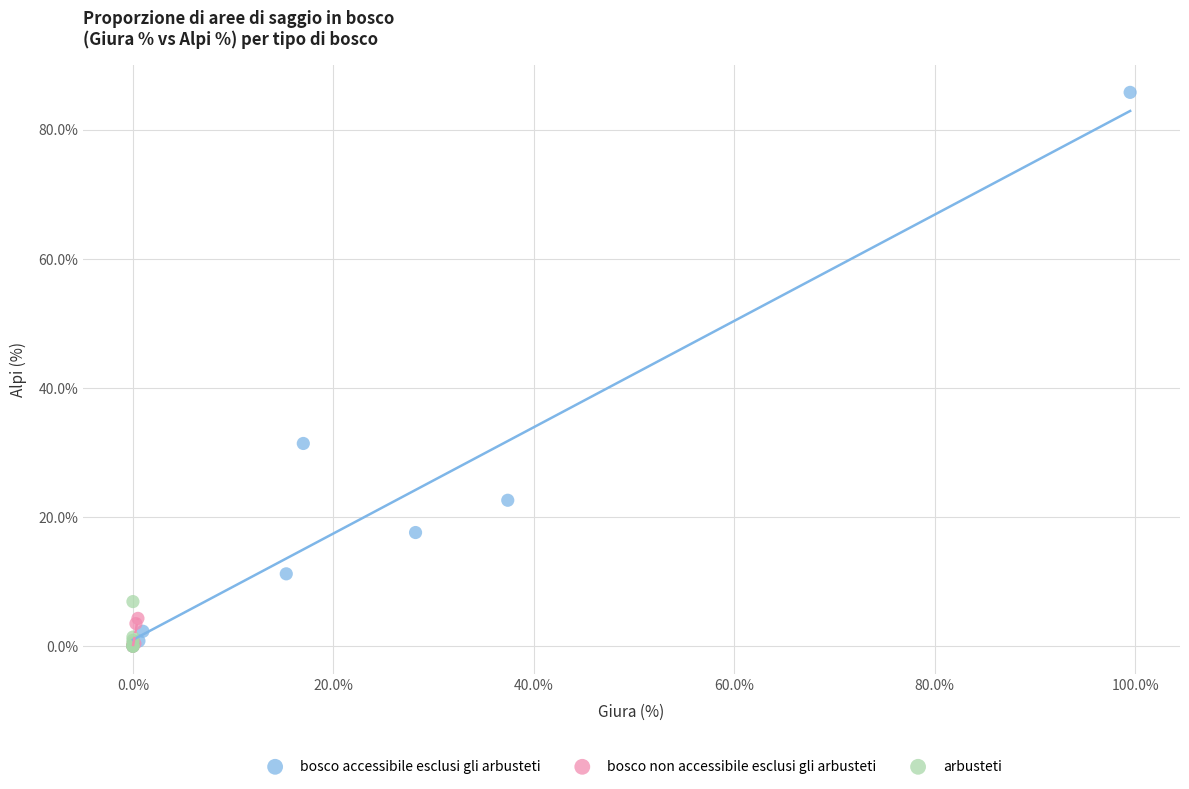

Which series has the largest Y range (max minus min)?

bosco accessibile esclusi gli arbusteti